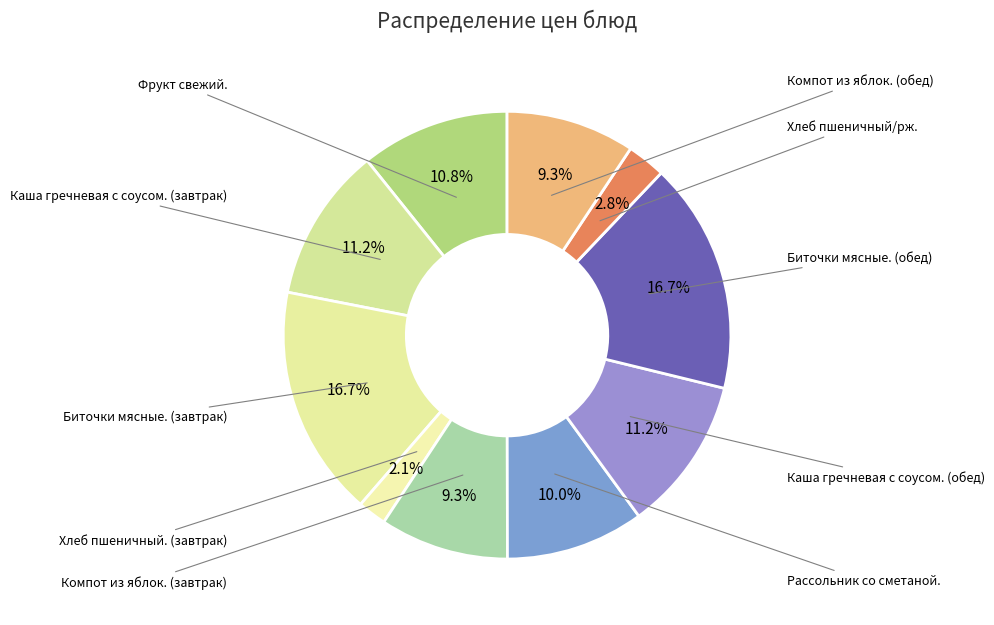

To the nearest percent, what is the combined percentage of Компот из яблок. (завтрак) and Биточки мясные. (завтрак)?

26%